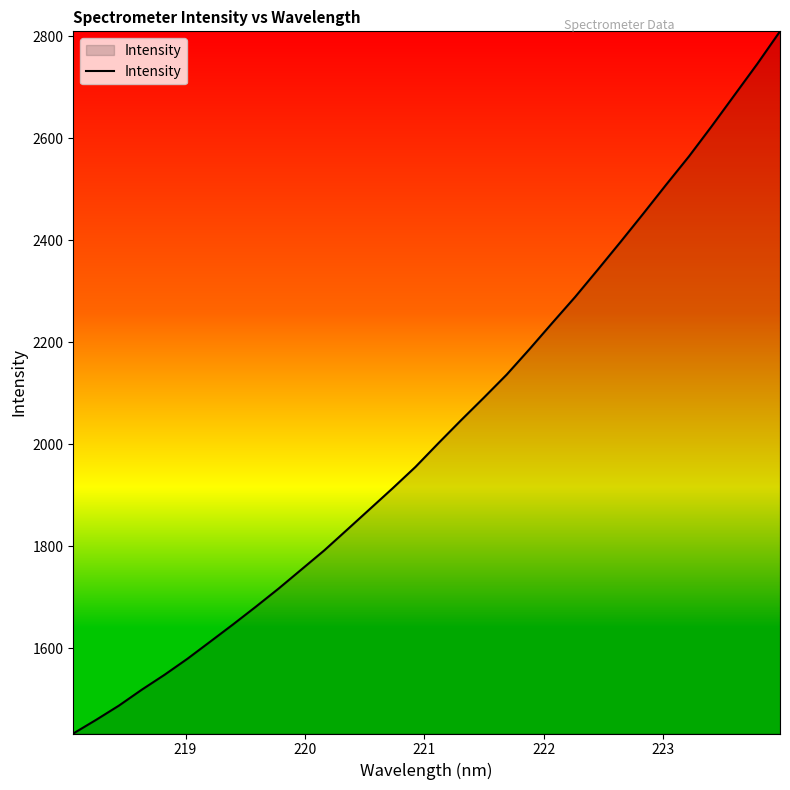

What is the difference between the maximum and minimum values?

1377.0